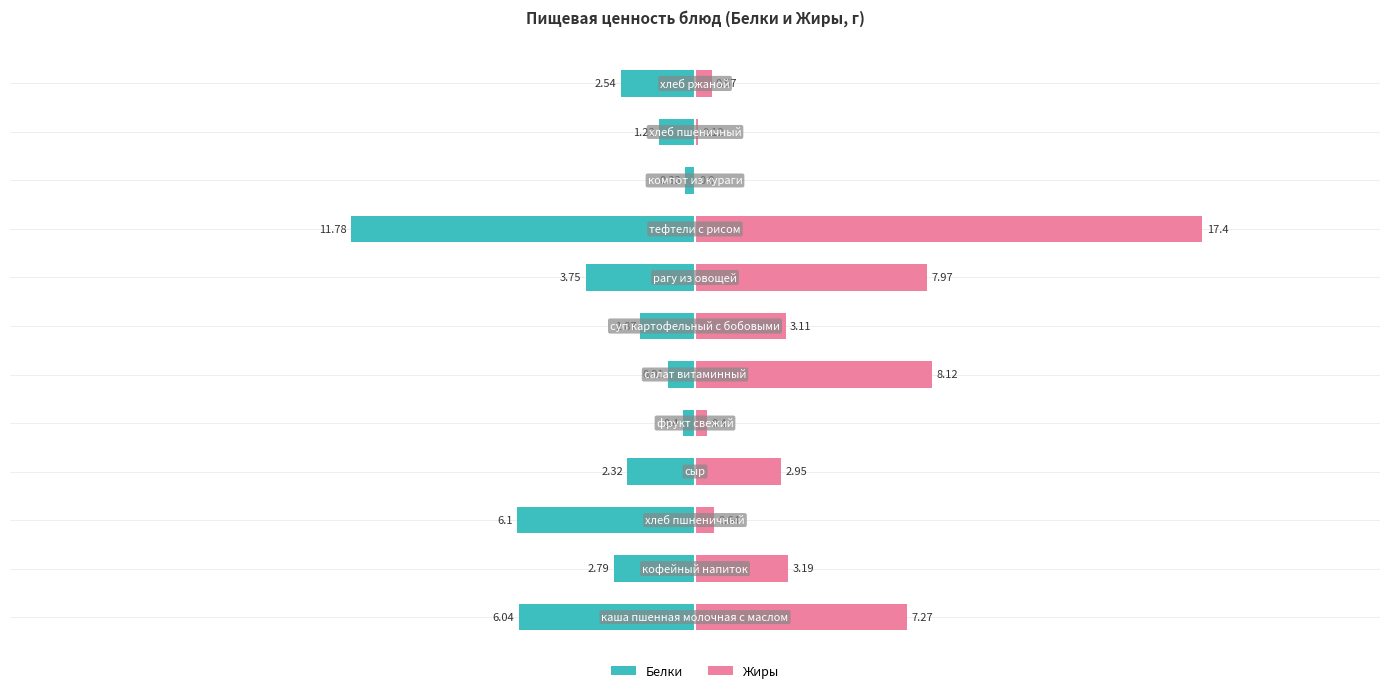

Reading right to left, list all the values displayed in this chart.

Белки: 11=-2.5	10=-1.2	9=-0.3	8=-11.8	7=-3.8	6=-1.9	5=-0.9	4=-0.4	3=-2.3	2=-6.1	1=-2.8	0=-6.0
Жиры: 11=0.6	10=0.1	9=0.0	8=17.4	7=8.0	6=3.1	5=8.1	4=0.4	3=3.0	2=0.6	1=3.2	0=7.3